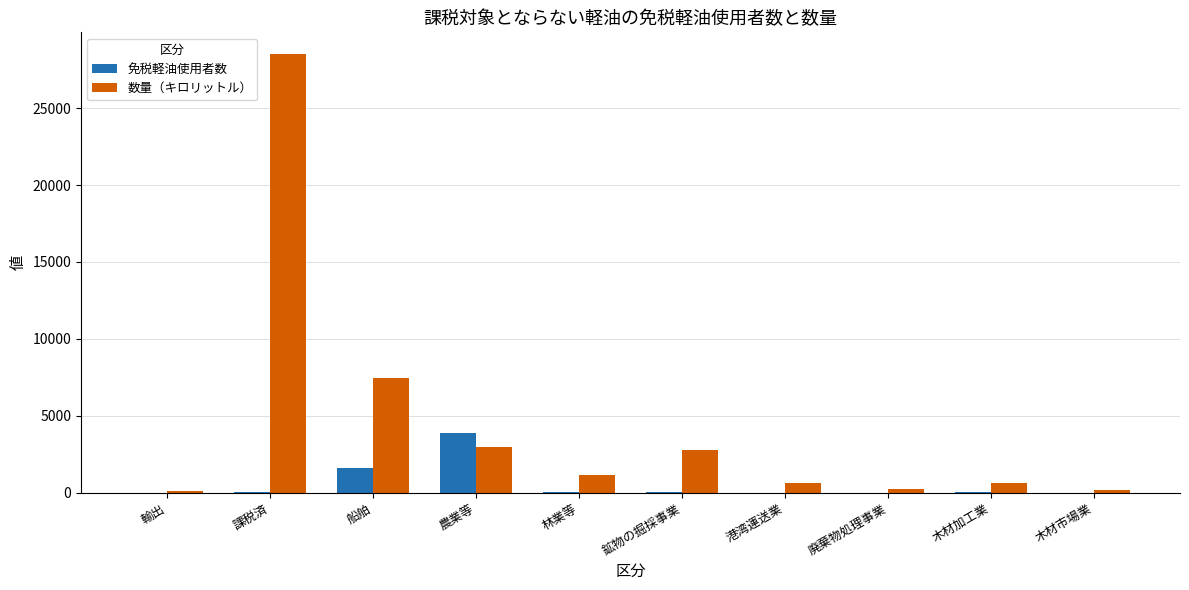

What are all the series names shown in the legend?

免税軽油使用者数, 数量（キロリットル）